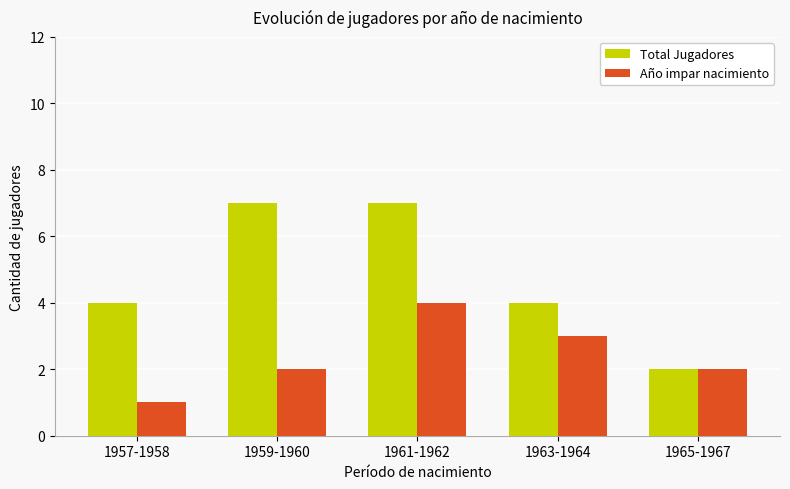

What position from the left is 1961-1962?

3